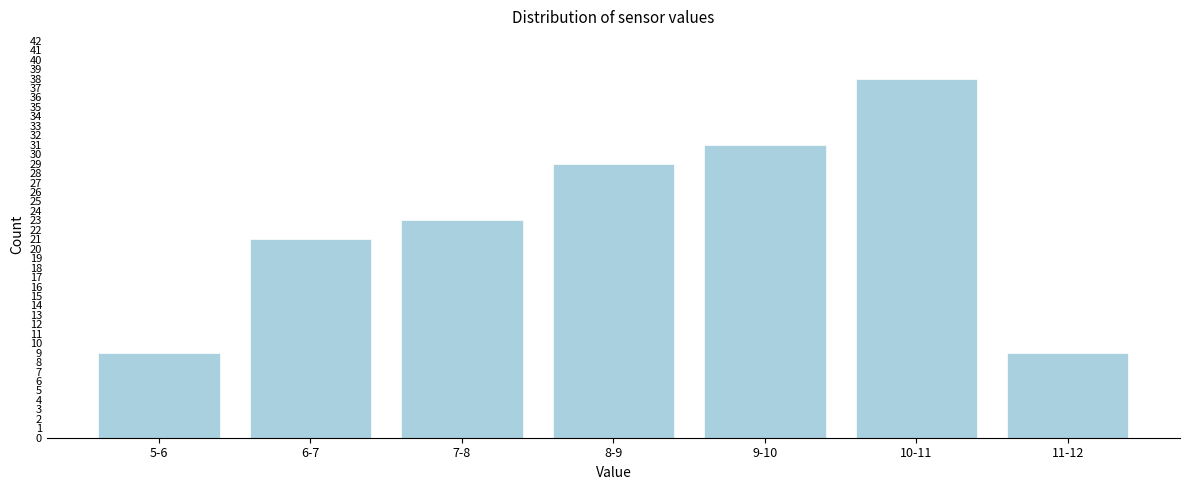

Reading left to right, transcribe all the data shown in this chart.

5-6=9	6-7=21	7-8=23	8-9=29	9-10=31	10-11=38	11-12=9